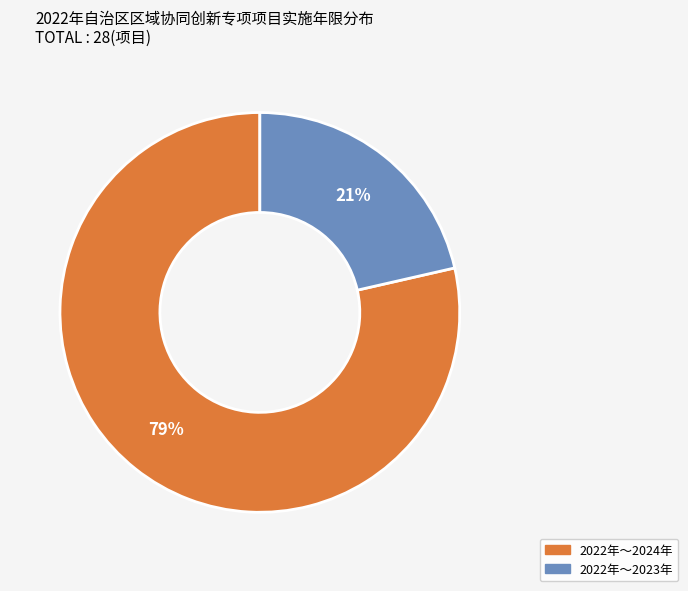

Do 2022年～2023年 and 2022年～2024年 together represent more than half of the pie?

Yes